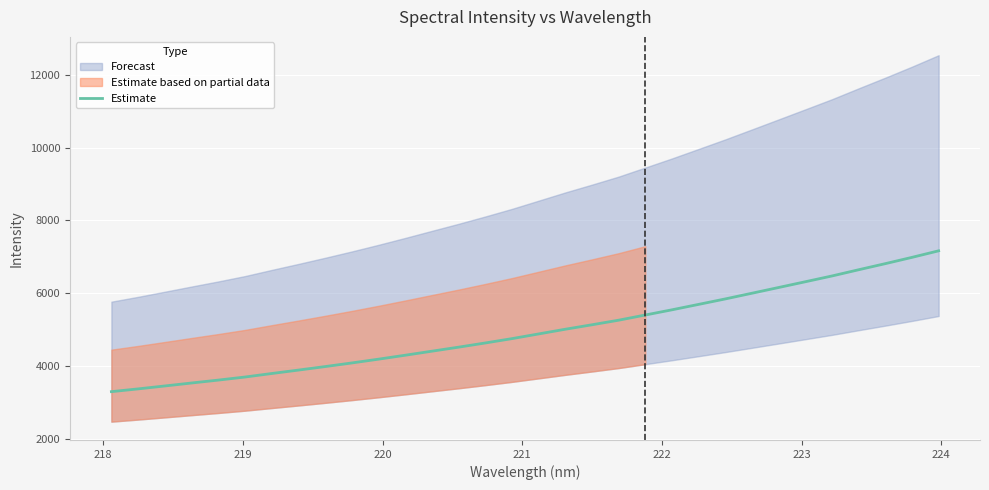

What is the average value?

4964.4